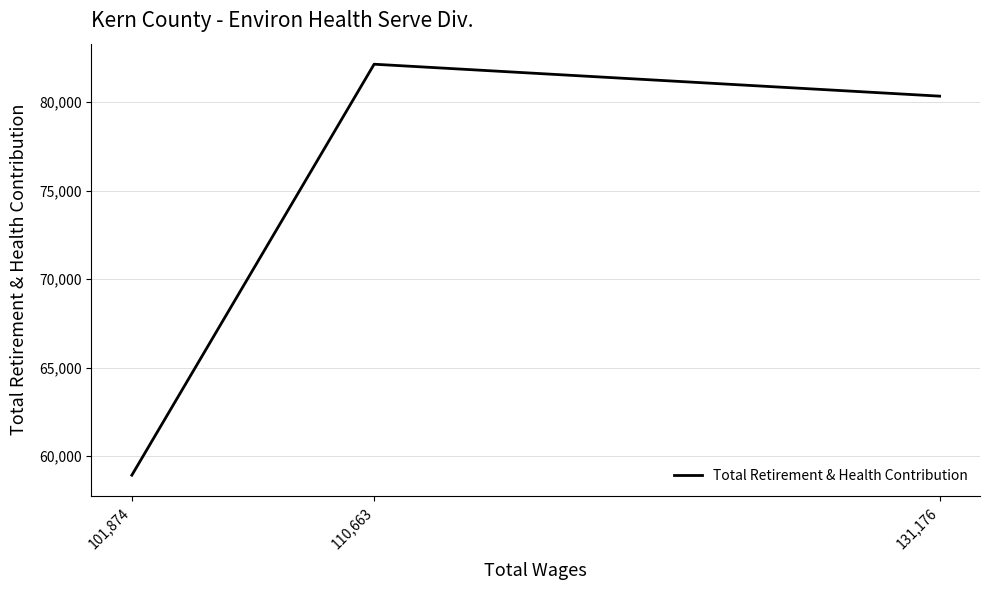

Read the value at 131,176.

80333